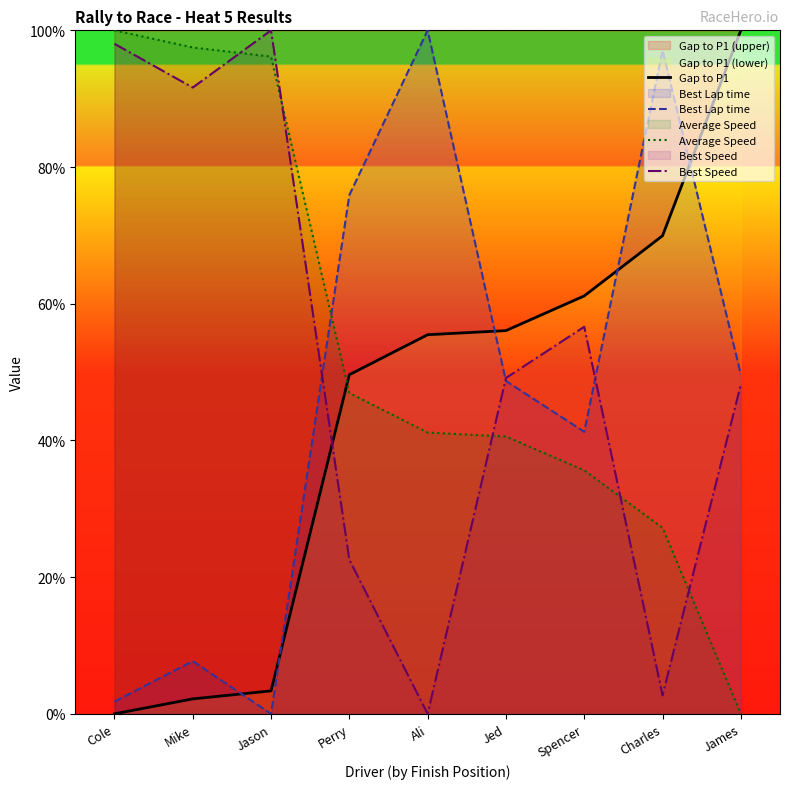

How many data points in Best Lap time are less than 48?

4